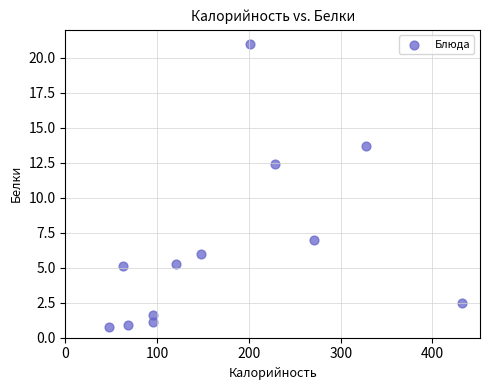

What Y value in the scatter plot is closest to 10?

12.4